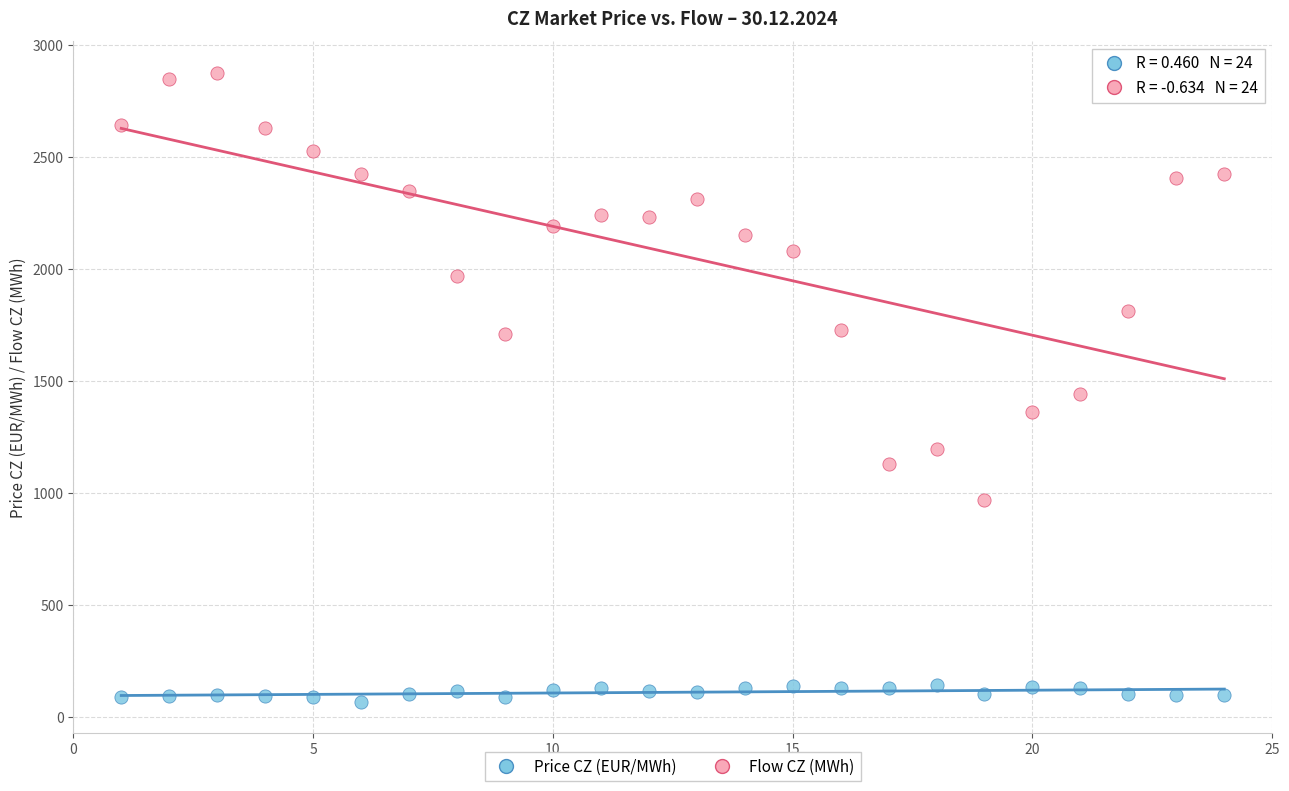

Which series reaches the minimum Y coordinate?

Price CZ (EUR/MWh)